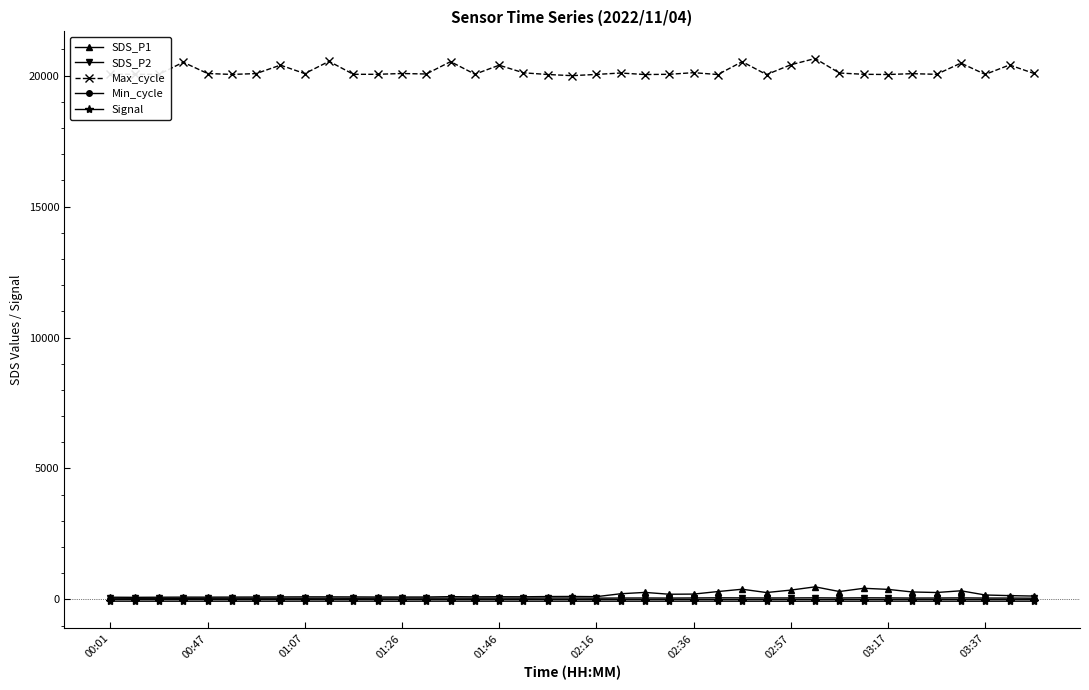

At how many categories does at least one series exceed 5880?

39